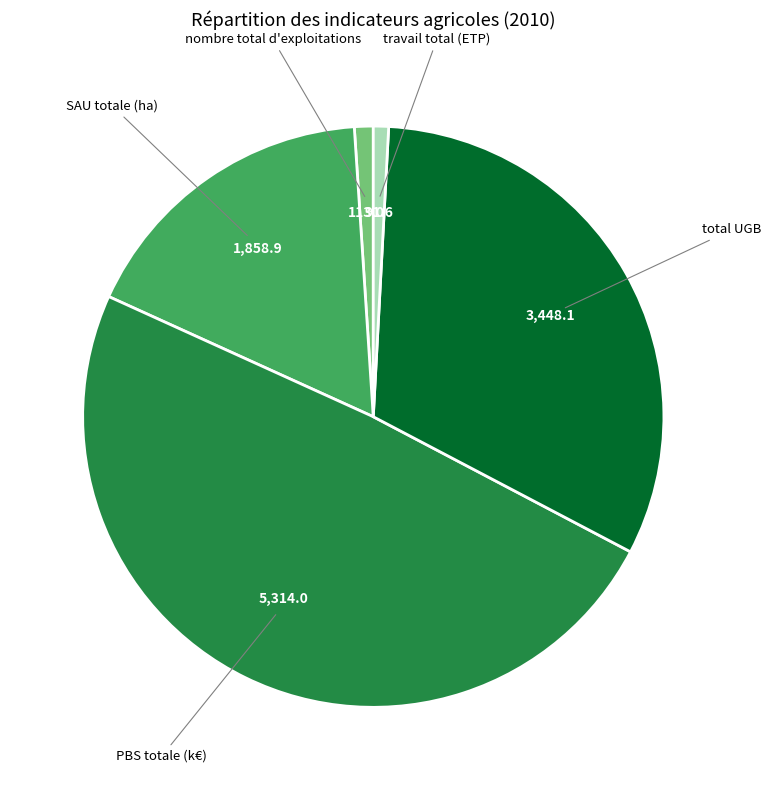

Is there a majority slice in this chart?

No